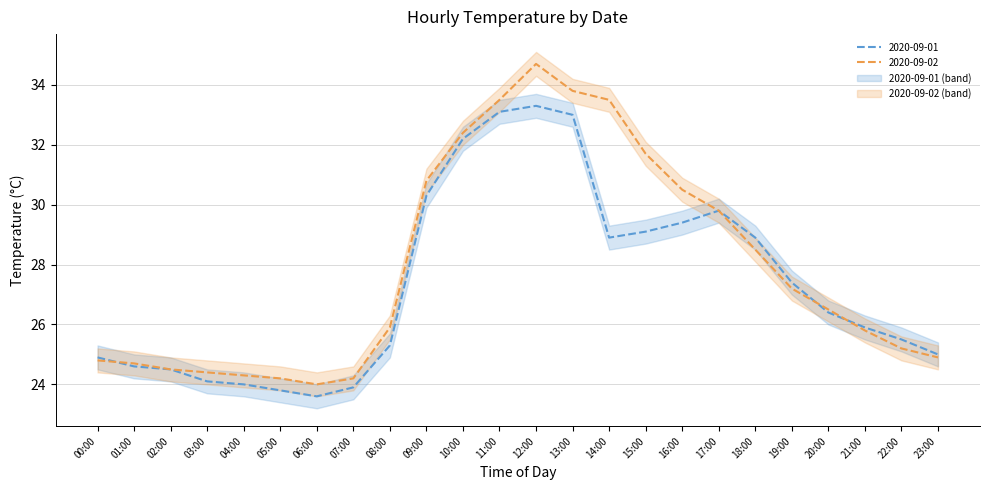

Is it true that 2020-09-01 equals 42.8 at 04:00?

False